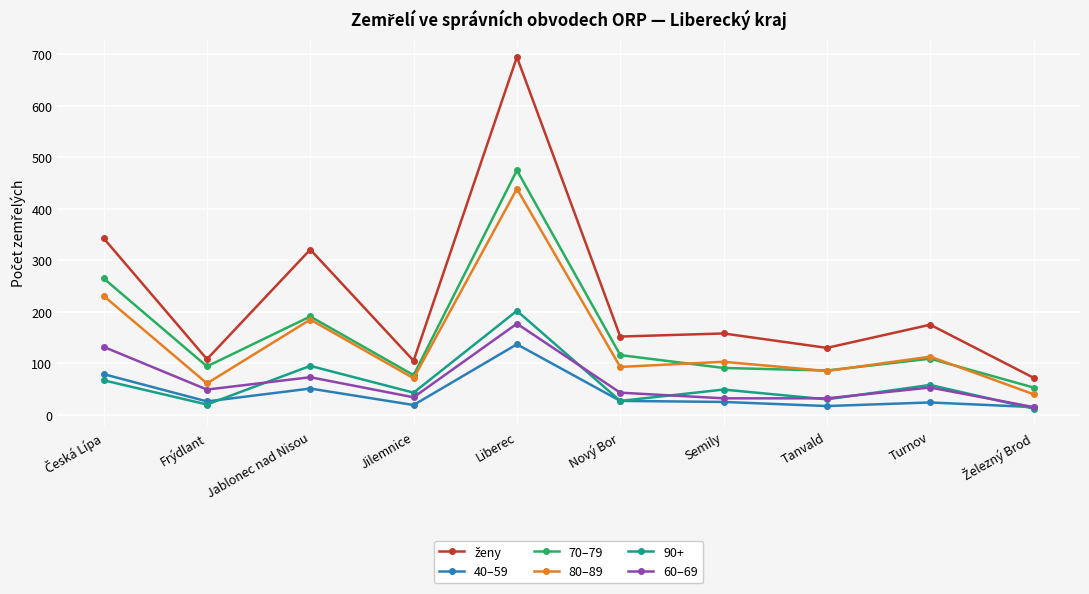

What is the spread (max minus min) of values at Turnov?

151